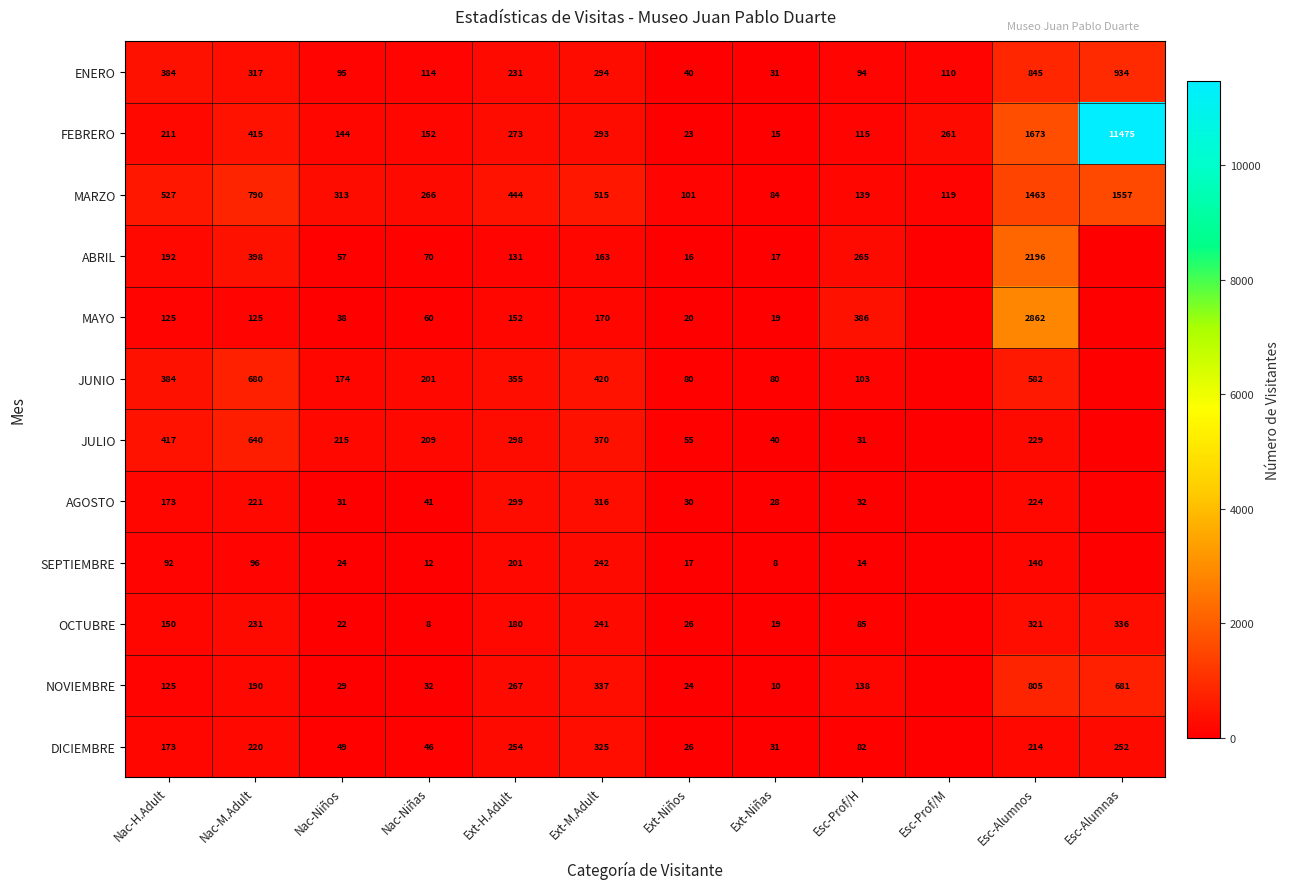

At Ext-H.Adult, list the series in order from largest to smallest.

MARZO, JUNIO, AGOSTO, JULIO, FEBRERO, NOVIEMBRE, DICIEMBRE, ENERO, SEPTIEMBRE, OCTUBRE, MAYO, ABRIL